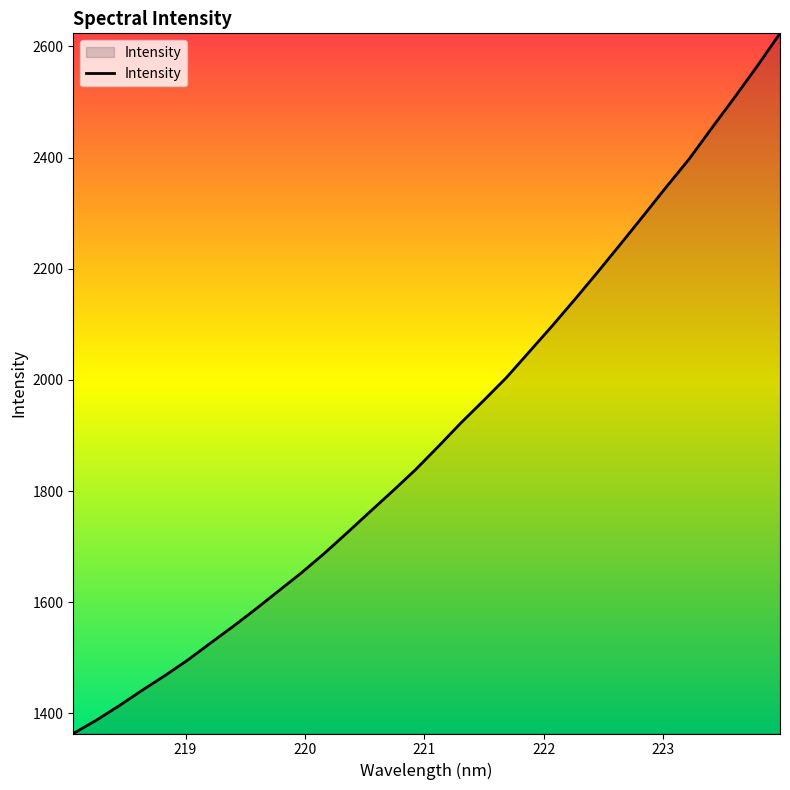

How many values are below 1880?

16